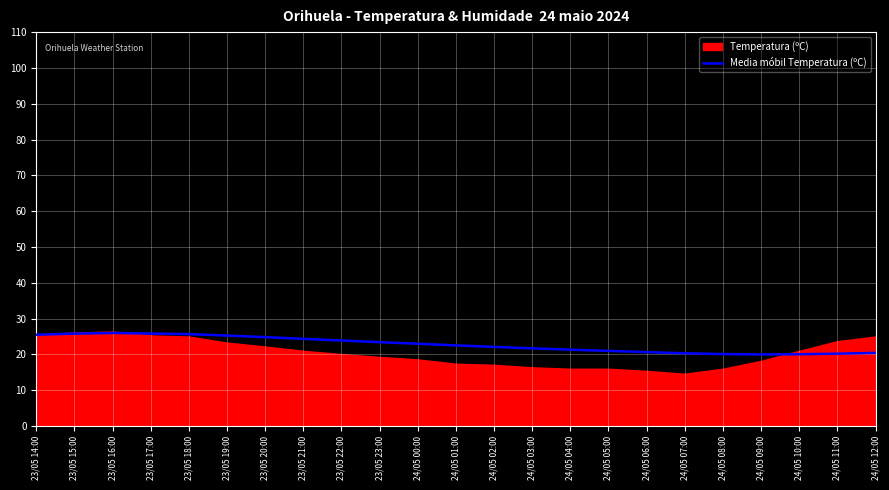

Does the chart display data point markers on the line(s)?

No